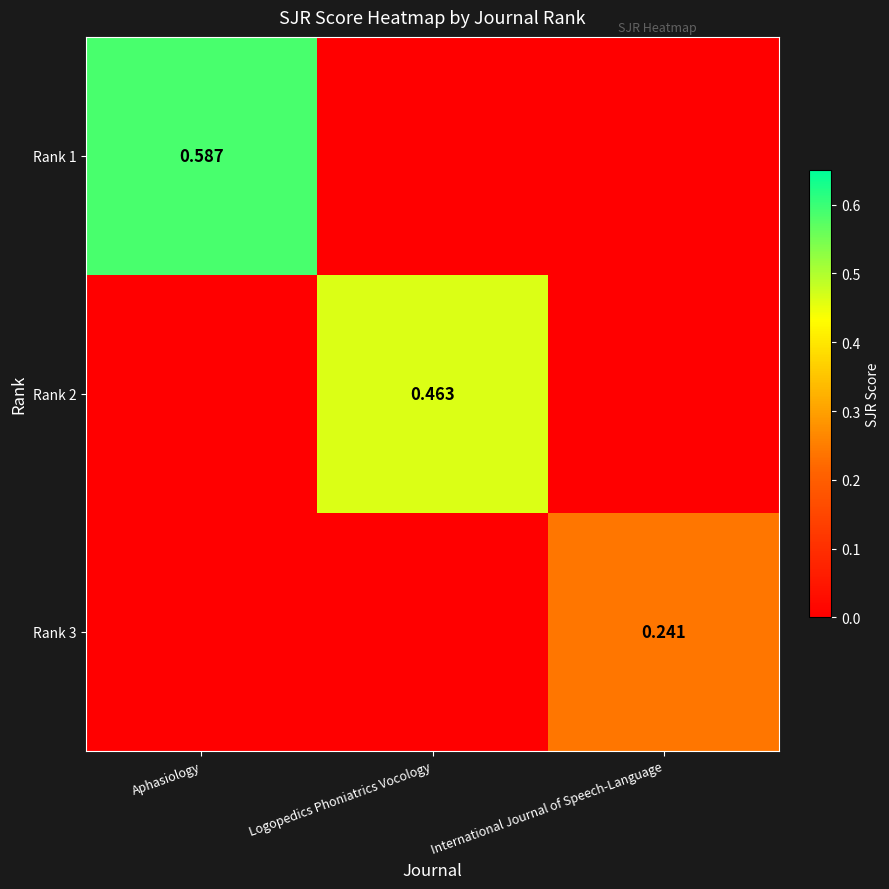

At which category is the sum across all series the highest?

Aphasiology